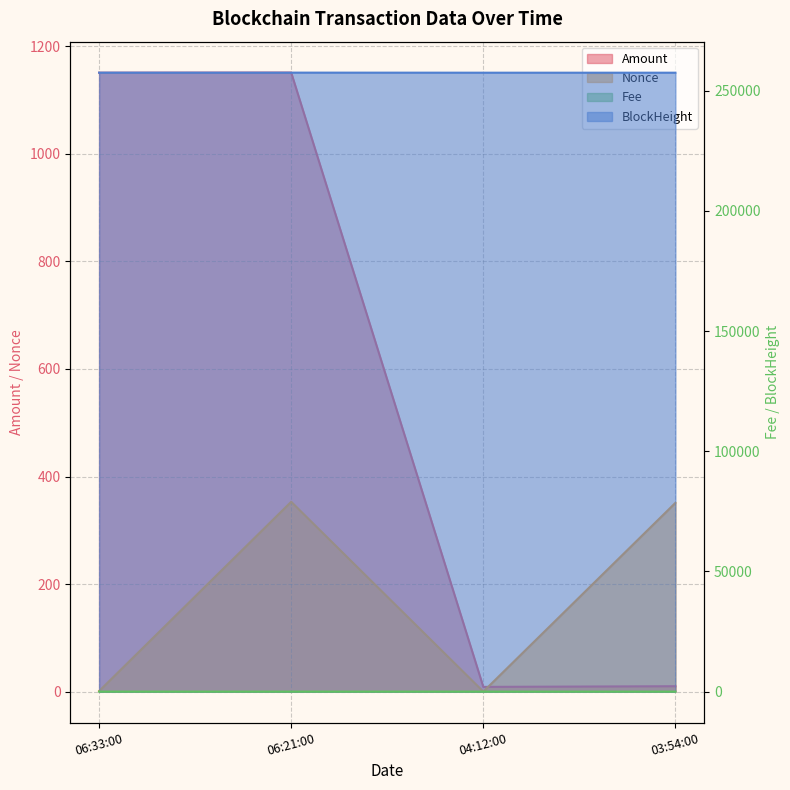

In Nonce, how many points are higher than both neighbors (excluding endpoints)?

1